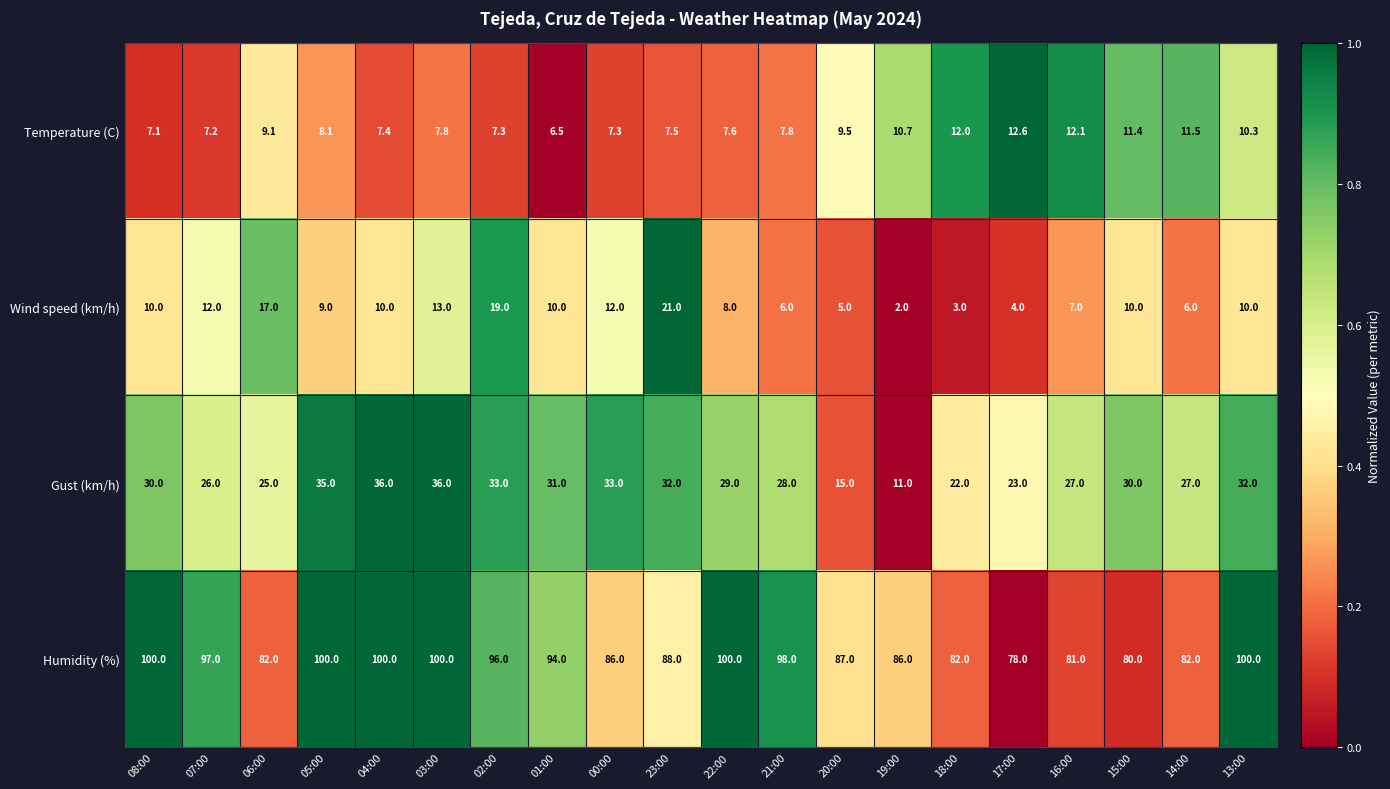

At which category is the sum across all series the highest?

03:00